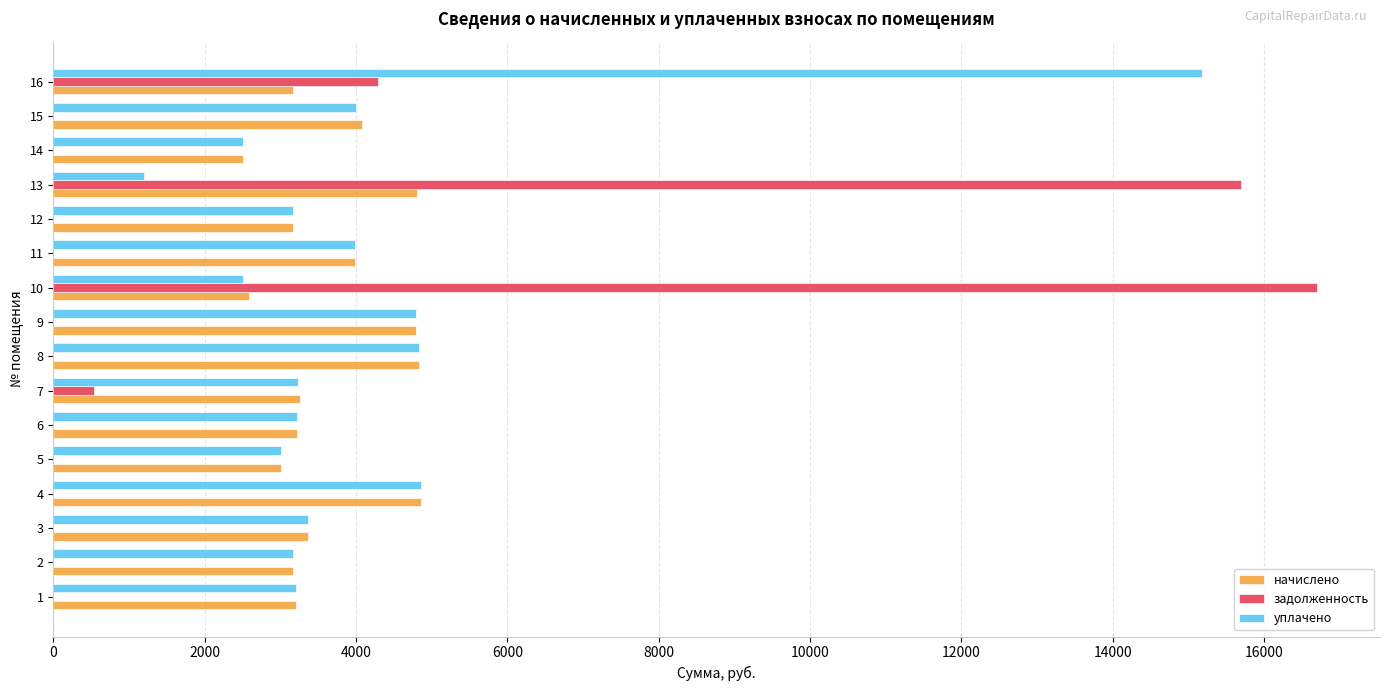

What is the sum of all задолженность values?

37208.2